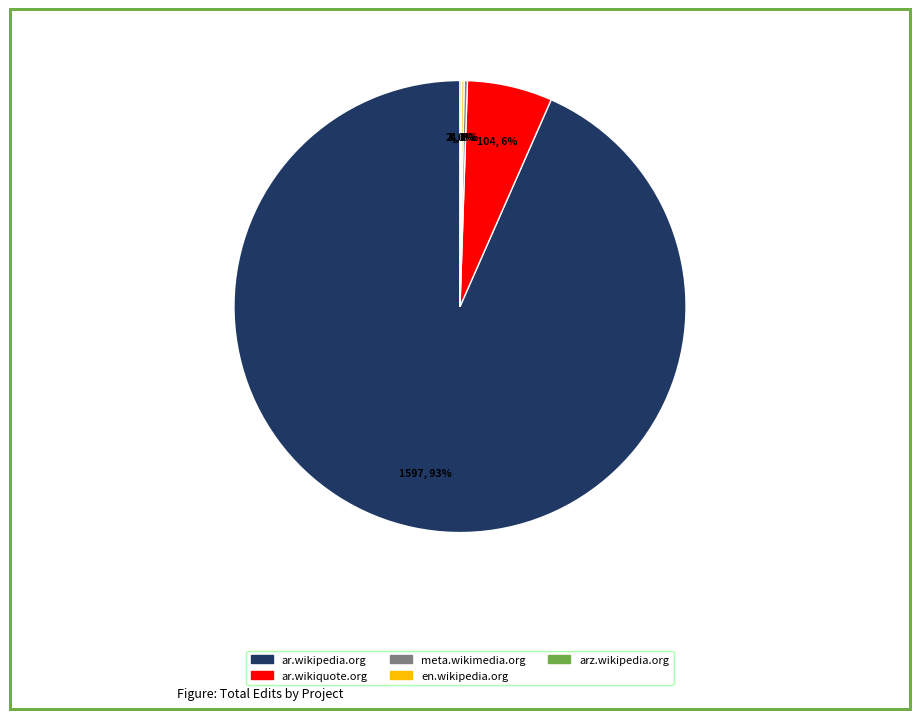

What is the largest slice in the pie chart?

ar.wikipedia.org